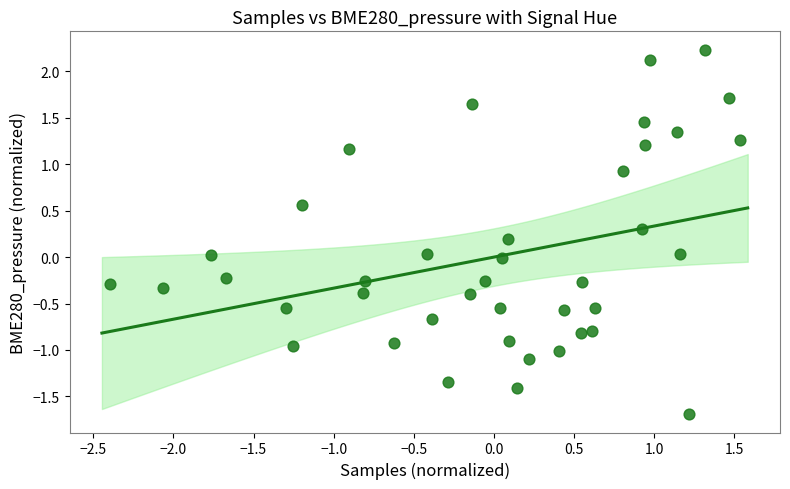

What is the range of X values (max minus min)?

3.9